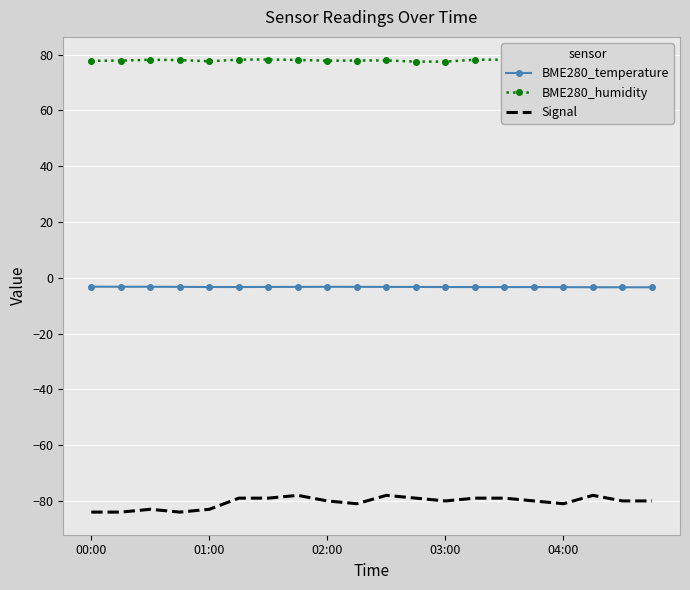

Rank the series by their maximum value, from highest to lowest.

BME280_humidity, BME280_temperature, Signal